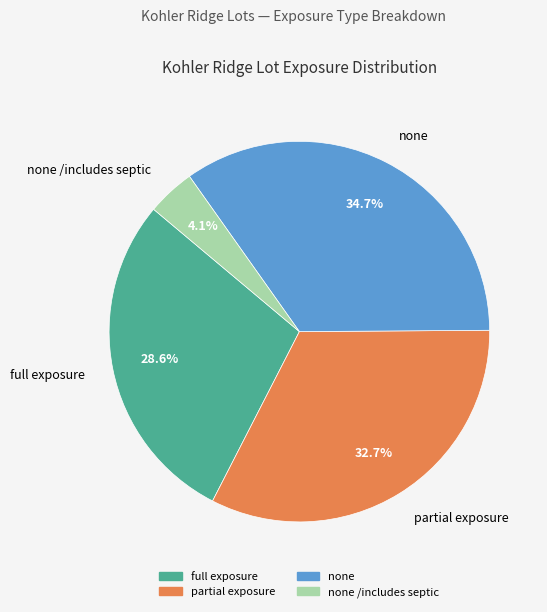

Approximately how many times larger is the value at partial exposure compared to none?

0.9